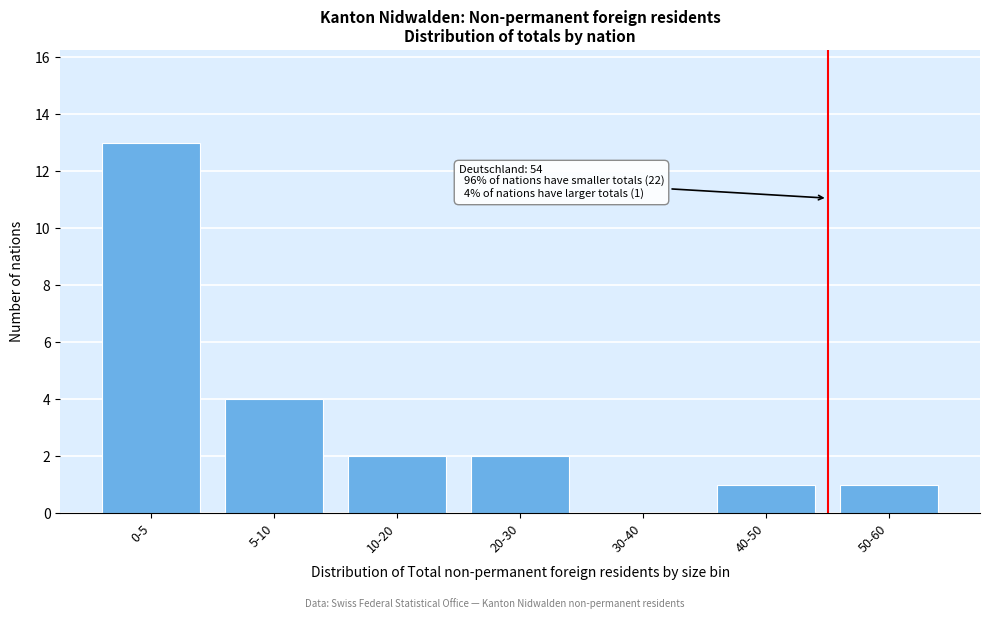

Reading left to right, what are all the values shown in this chart?

0-5=13	5-10=4	10-20=2	20-30=2	30-40=0	40-50=1	50-60=1